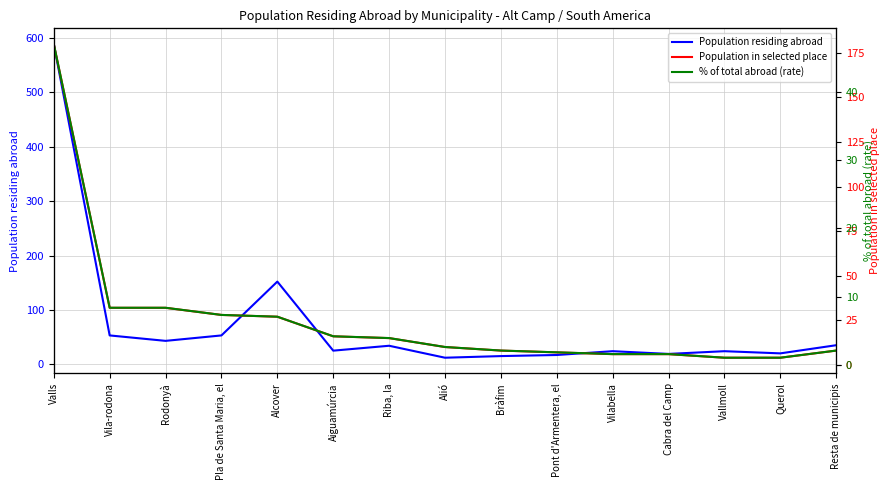

Reading left to right, list all the values displayed in this chart.

Population residing abroad: Valls=589.0	Vila-rodona=53.0	Rodonyà=43.0	Pla de Santa Maria, el=53.0	Alcover=152.0	Aiguamúrcia=25.0	Riba, la=34.0	Alió=12.0	Bràfim=15.0	Pont d'Armentera, el=17.0	Vilabella=24.0	Cabra del Camp=19.0	Vallmoll=24.0	Querol=20.0	Resta de municipis=35.0
Population in selected place: Valls=180.0	Vila-rodona=32.0	Rodonyà=32.0	Pla de Santa Maria, el=28.0	Alcover=27.0	Aiguamúrcia=16.0	Riba, la=15.0	Alió=10.0	Bràfim=8.0	Pont d'Armentera, el=7.0	Vilabella=6.0	Cabra del Camp=6.0	Vallmoll=4.0	Querol=4.0	Resta de municipis=8.0
% of total abroad (rate): Valls=47.0	Vila-rodona=8.4	Rodonyà=8.4	Pla de Santa Maria, el=7.3	Alcover=7.0	Aiguamúrcia=4.2	Riba, la=3.9	Alió=2.6	Bràfim=2.1	Pont d'Armentera, el=1.8	Vilabella=1.6	Cabra del Camp=1.6	Vallmoll=1.0	Querol=1.0	Resta de municipis=2.1